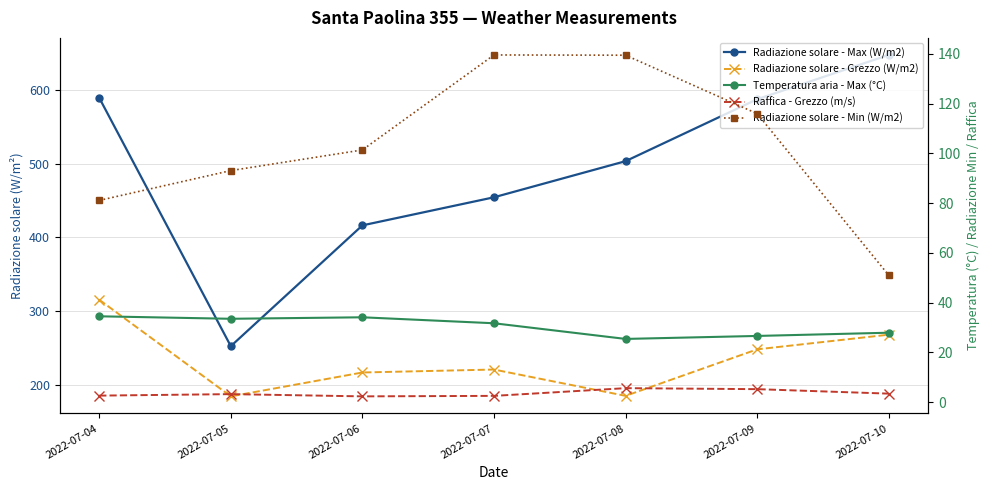

Between 2022-07-04 and 2022-07-05, which is larger?

2022-07-04